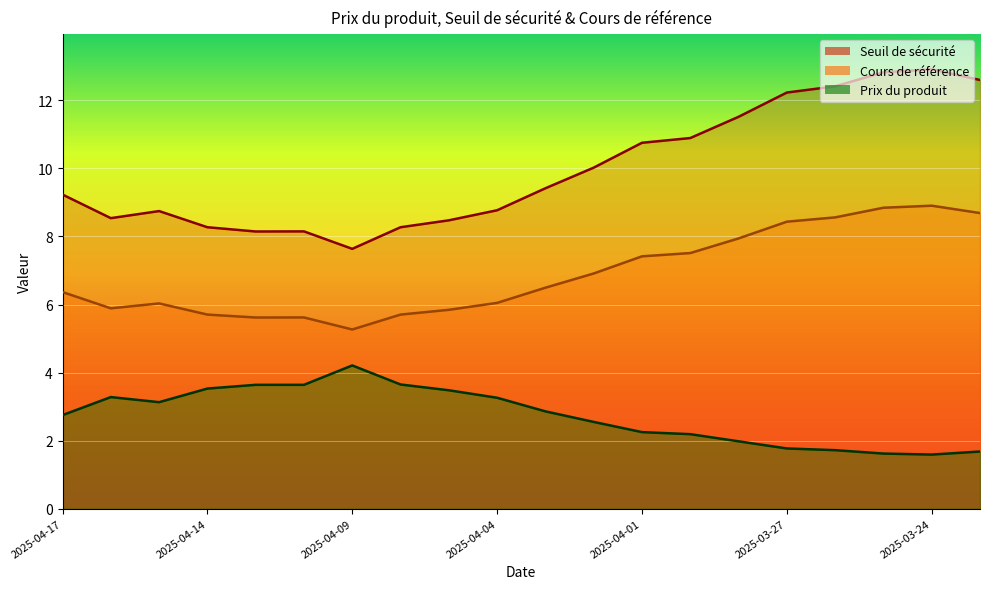

At which category does Prix du produit reach its first local valley?

2025-04-15